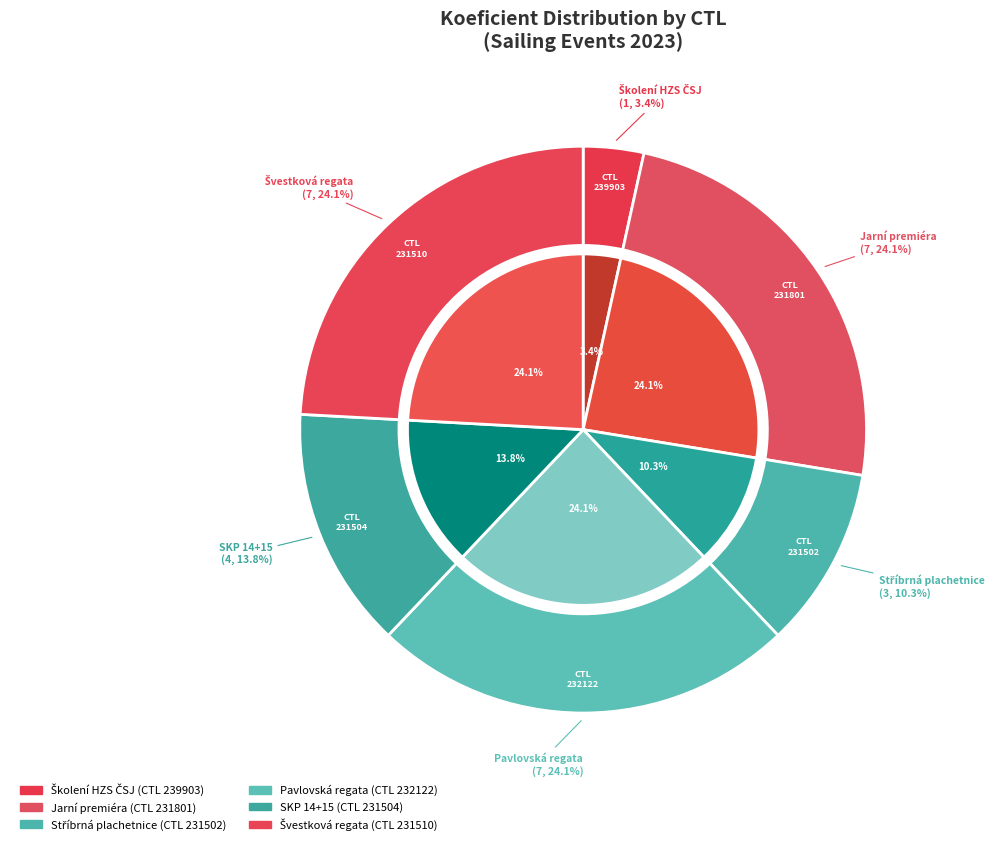

What is the change in value from 239903 to 231510?

+6